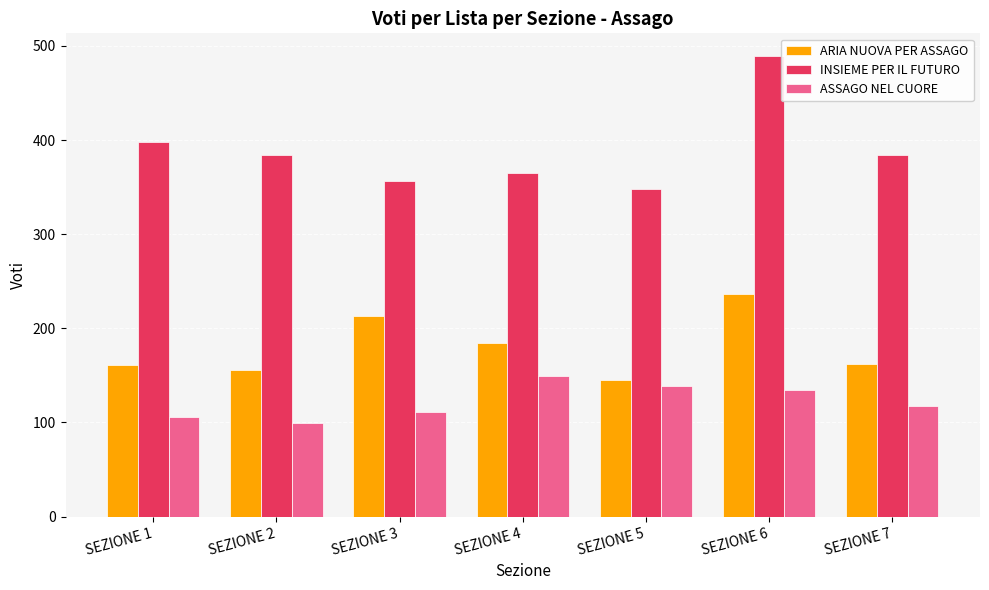

List the series in order of their peak value, lowest first.

ASSAGO NEL CUORE, ARIA NUOVA PER ASSAGO, INSIEME PER IL FUTURO